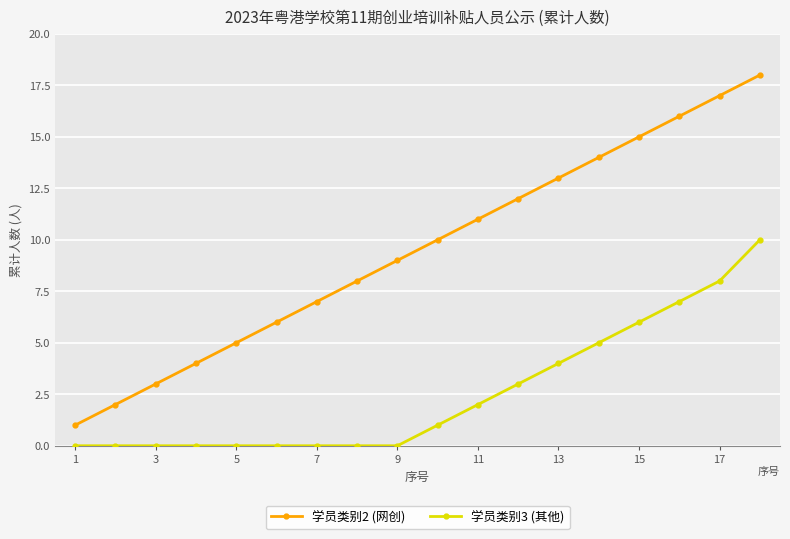

What is the greatest value displayed?

18